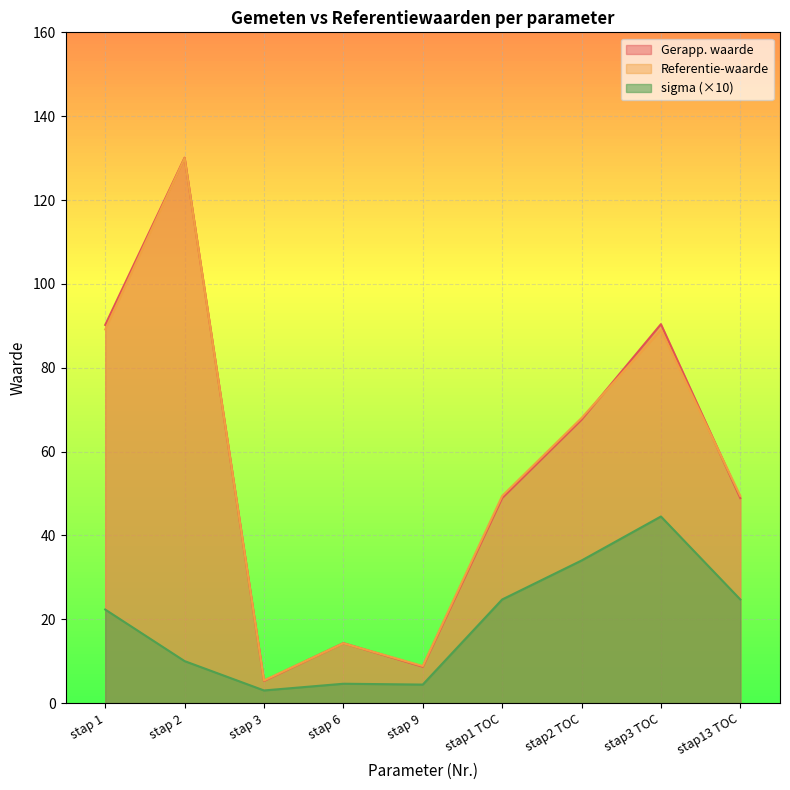

How many lines are shown in the chart?

3